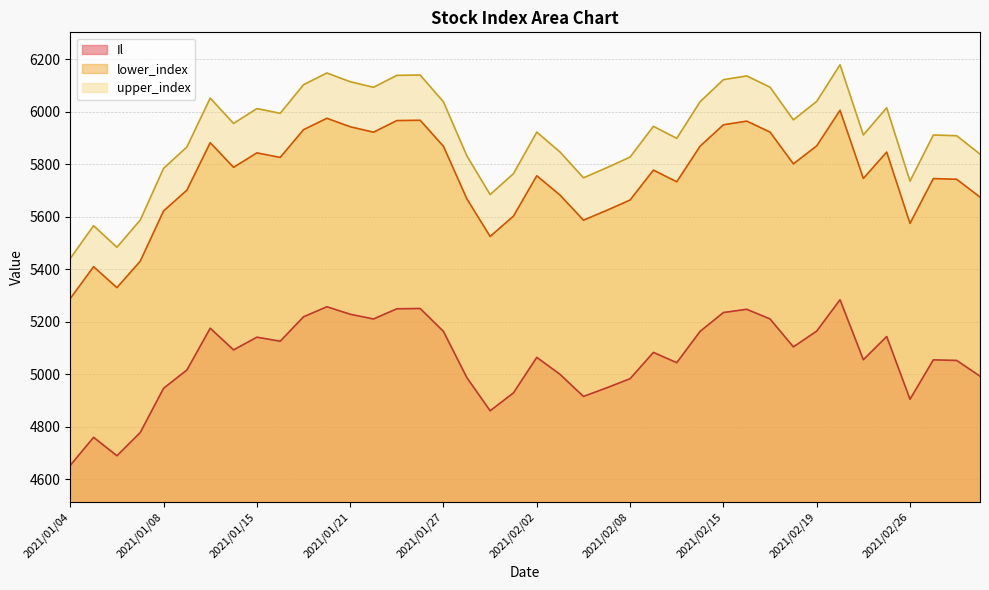

What is the minimum value for lower_index?

5288.3